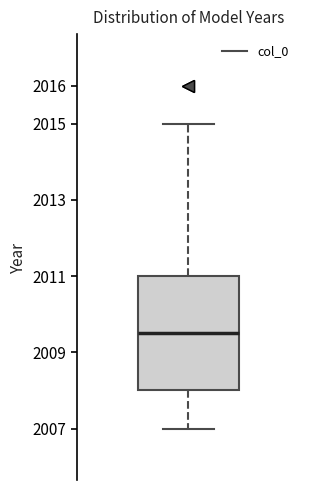

Read this box plot against the y-axis: the position of the median line, the range covered by the box, and the ends of both whiskers. The values are not printed on the chart, so give them approximately, as read against the axis.

median 2009.5, box 2008.0 to 2011.0, whiskers 2007.0 to 2015.0